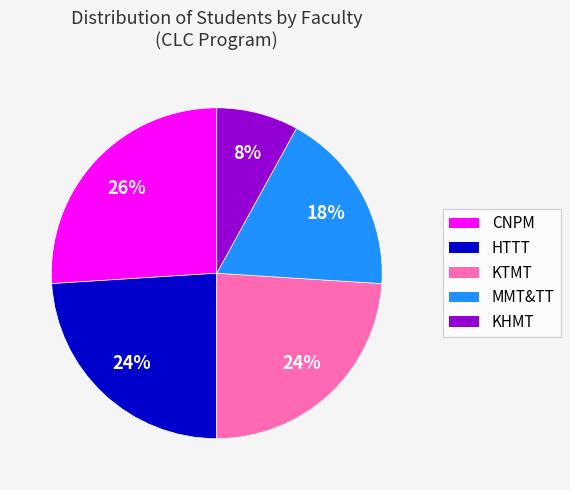

Which slice is the smallest?

KHMT